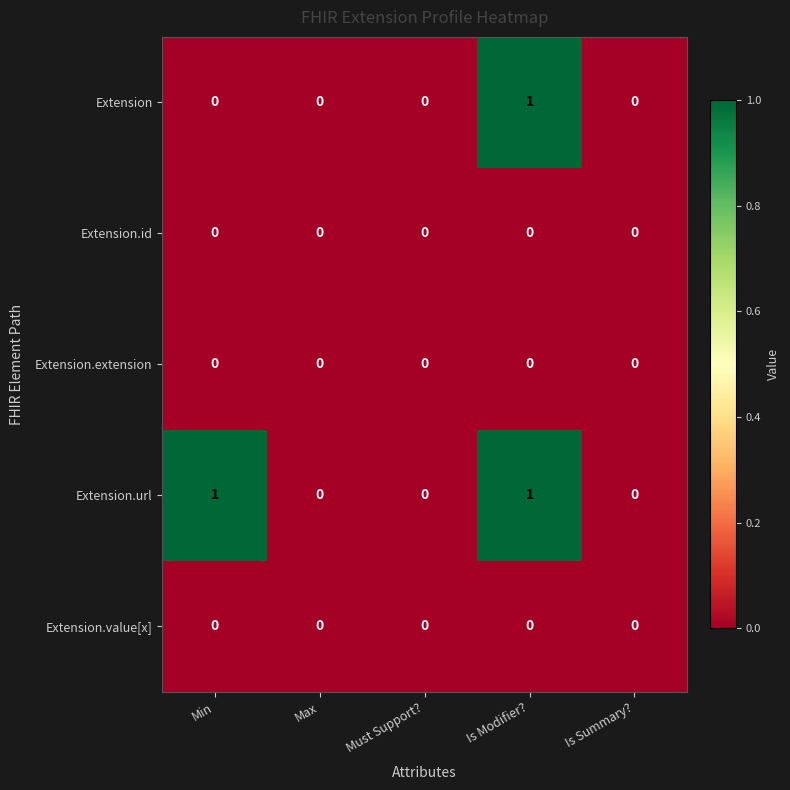

How many distinct data groups are displayed?

5